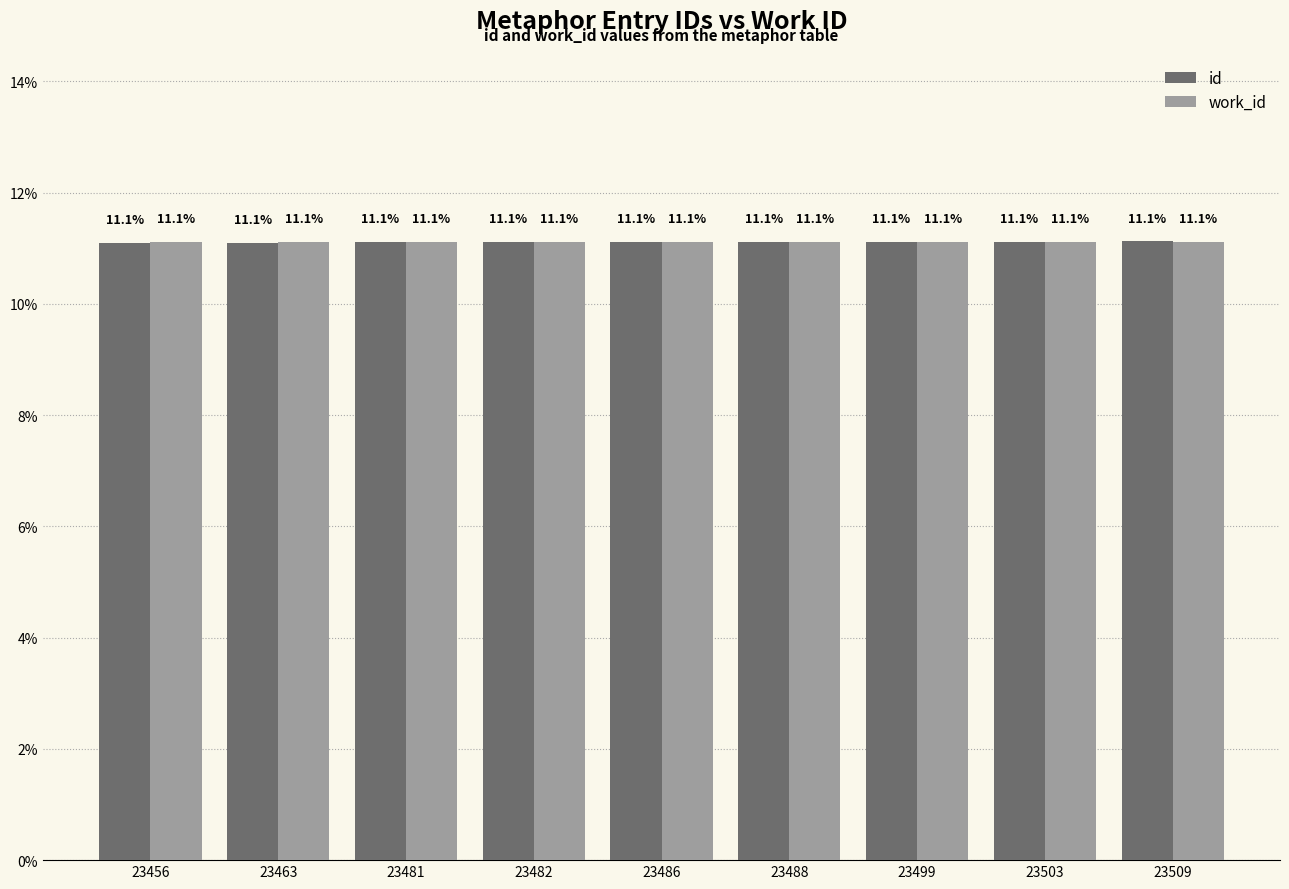

How many bars are there in total?

18